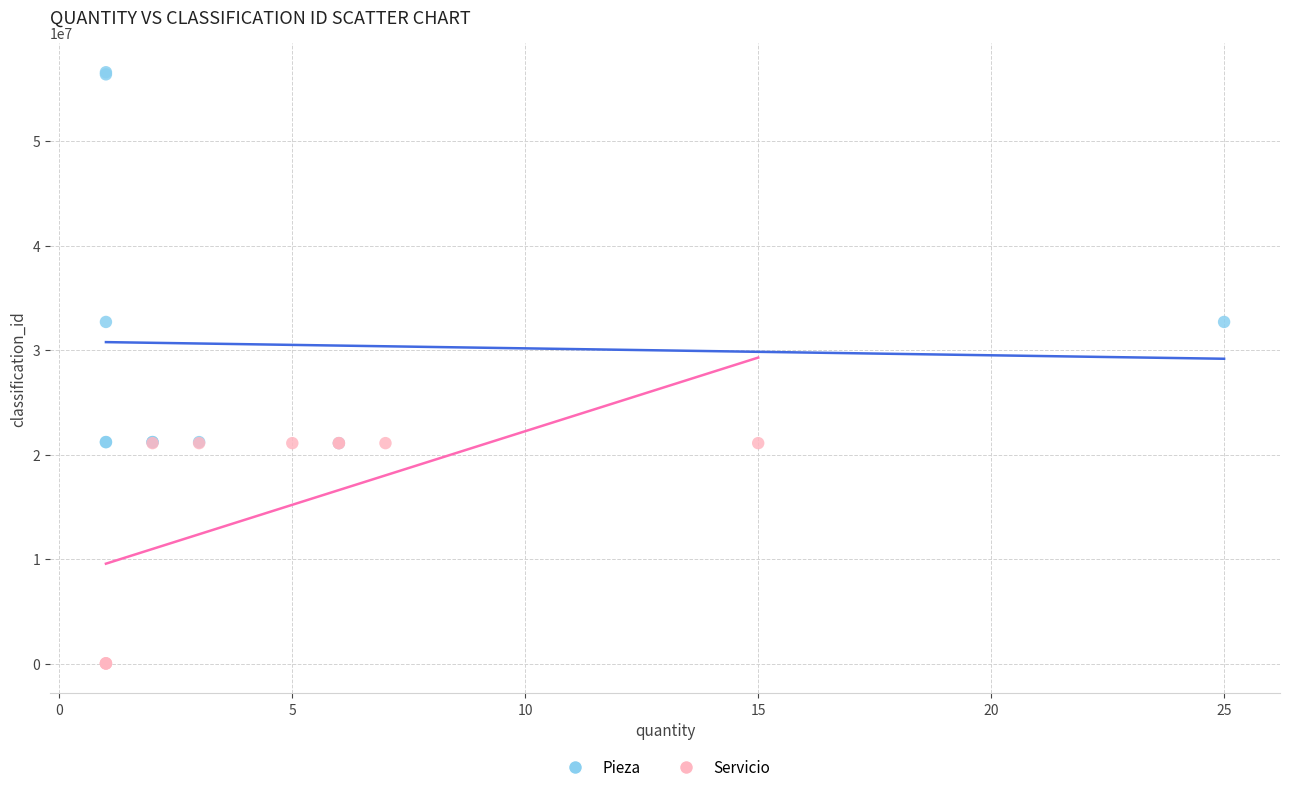

Which series has the widest spread of Y values?

Pieza